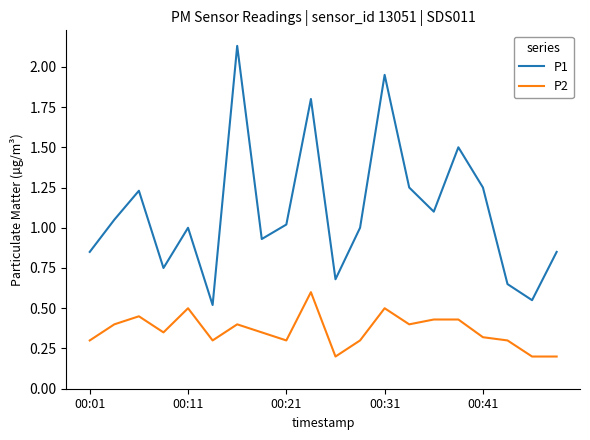

Is this an area chart (filled region under the line)?

No